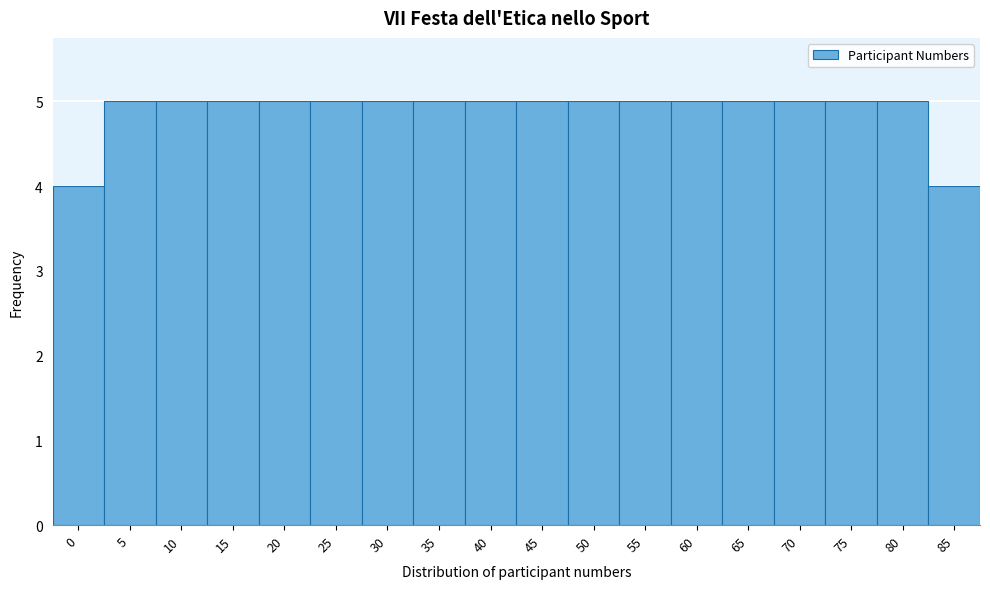

Reading left to right, list all the values displayed in this chart.

0=4	5=5	10=5	15=5	20=5	25=5	30=5	35=5	40=5	45=5	50=5	55=5	60=5	65=5	70=5	75=5	80=5	85=4